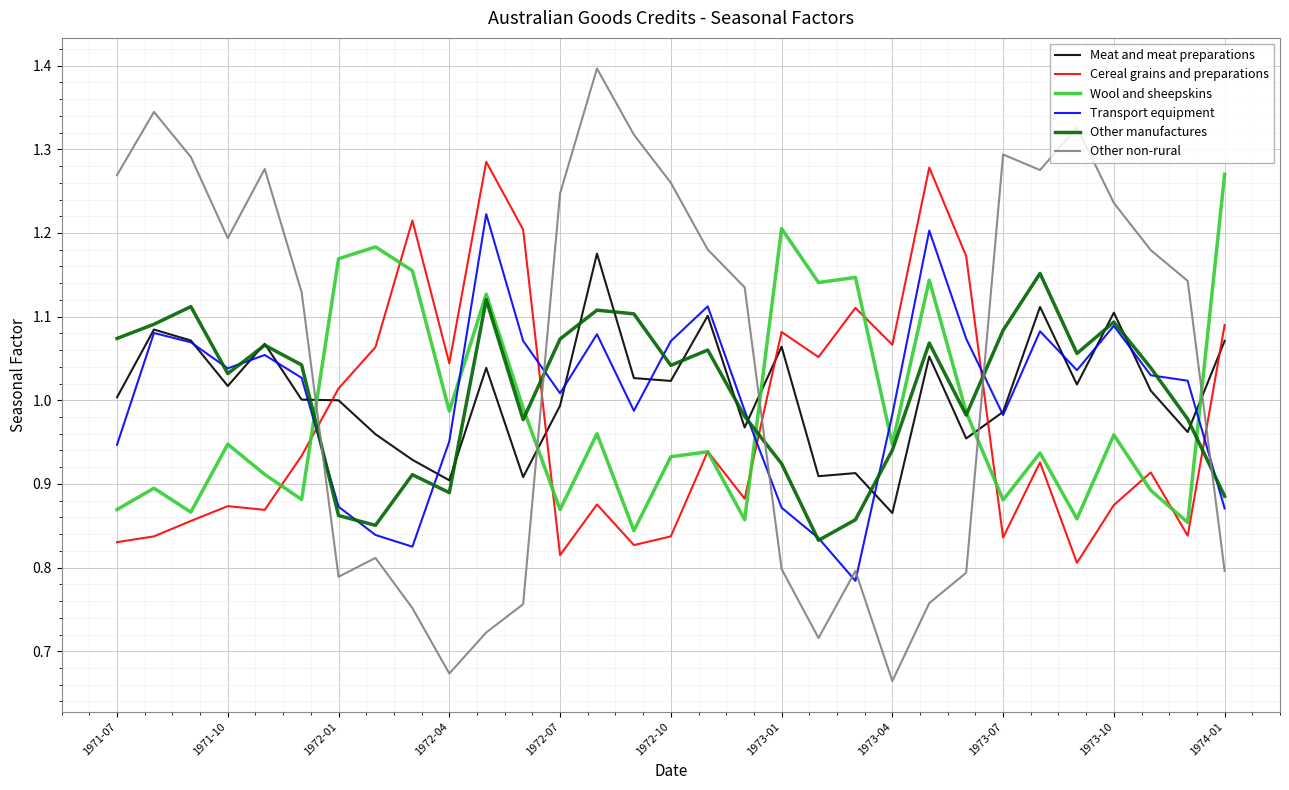

True or false: Cereal grains and preparations has more than 0 points higher than both neighbors.

True